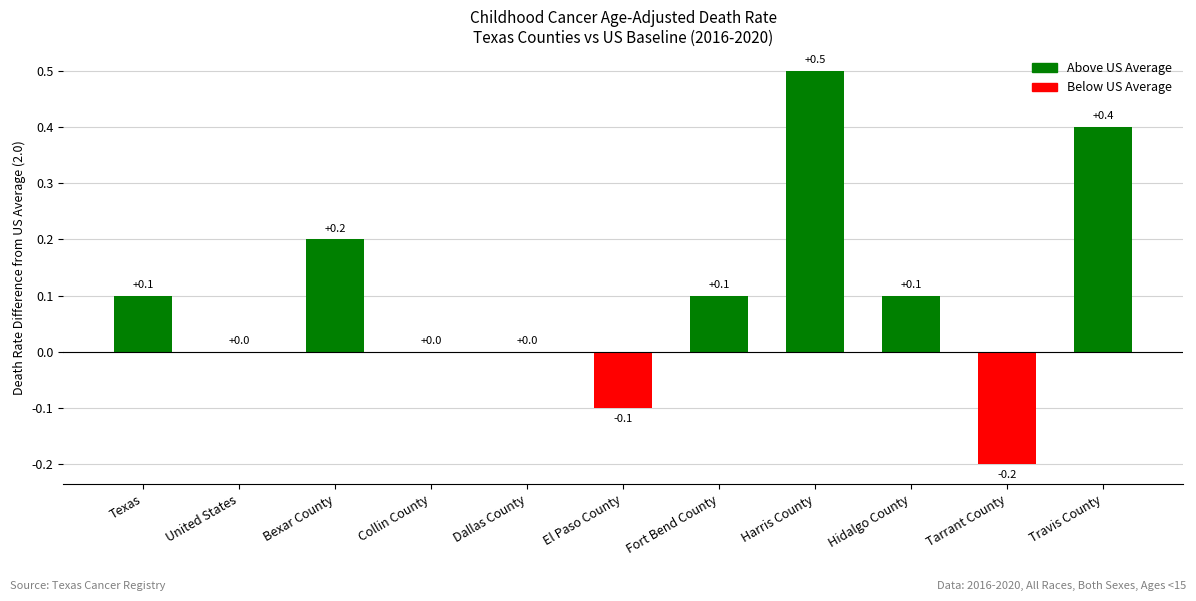

How many distinct data groups are displayed?

1